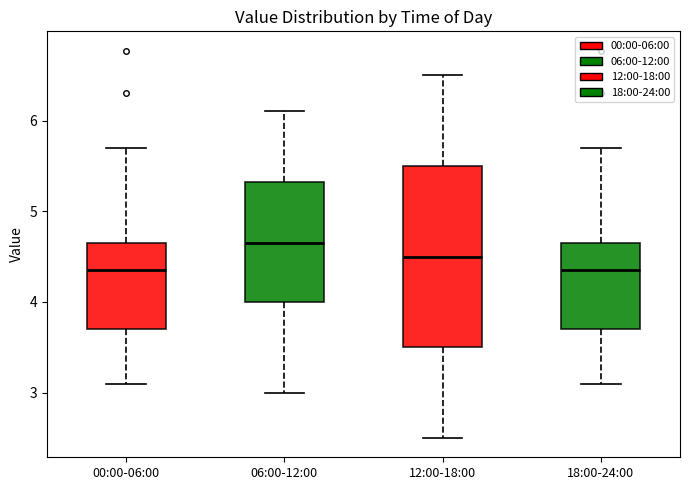

Reading left to right, read every box against the y-axis: the position of its median line, the range the box covers, and the ends of its whiskers. The values are not printed on the chart, so give them approximately, as read against the axis.

00:00-06:00: median 4.4, box 3.7 to 4.6, whiskers 3.1 to 5.7
06:00-12:00: median 4.7, box 4.0 to 5.3, whiskers 3.0 to 6.1
12:00-18:00: median 4.5, box 3.5 to 5.5, whiskers 2.5 to 6.5
18:00-24:00: median 4.4, box 3.7 to 4.6, whiskers 3.1 to 5.7